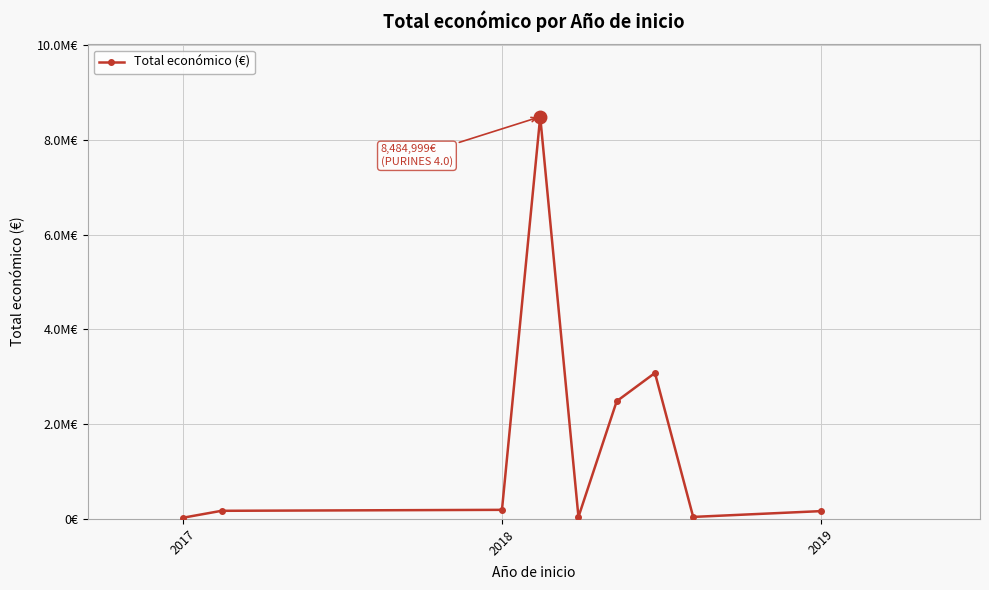

What is the minimum value shown in the chart?

26995